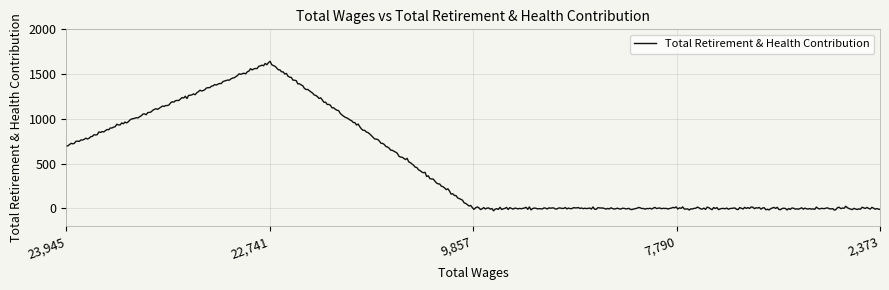

What is the difference between the maximum and minimum values?

1669.2